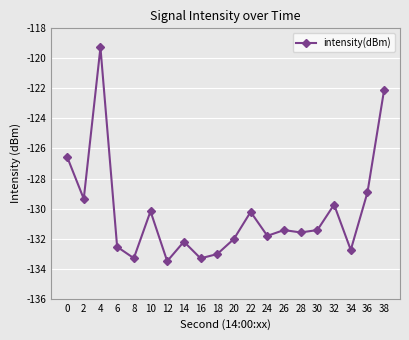

Reading left to right, extract all data points from this chart.

-126.5	-129.4	-119.3	-132.5	-133.3	-130.2	-133.5	-132.2	-133.3	-133.0	-132.0	-130.2	-131.8	-131.4	-131.6	-131.4	-129.7	-132.8	-128.9	-122.1